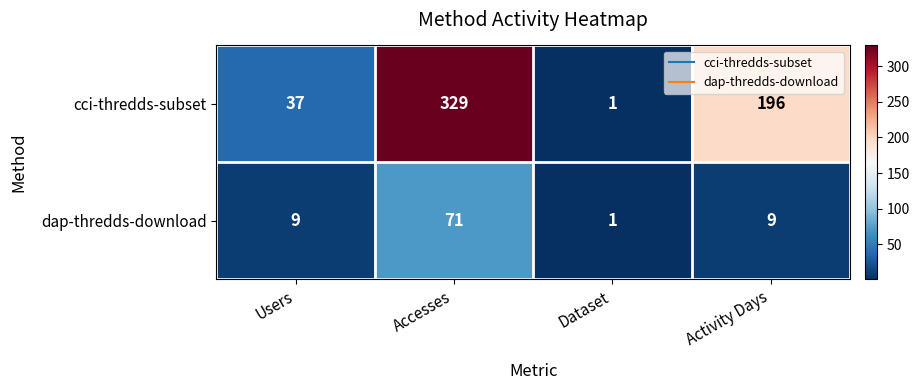

What value does the dap-thredds-download series have at Users?

9